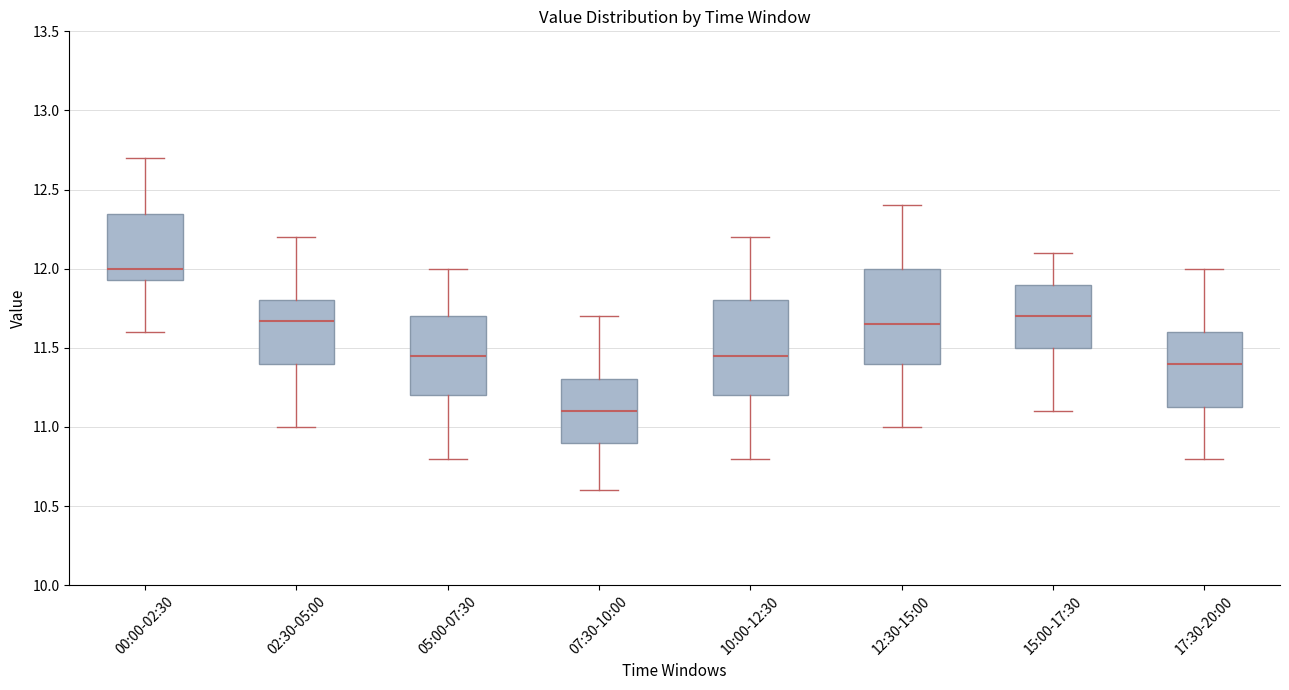

Reading left to right, read every box against the y-axis: the position of its median line, the range the box covers, and the ends of its whiskers. The values are not printed on the chart, so give them approximately, as read against the axis.

00:00-02:30: median 12.00, box 11.95 to 12.35, whiskers 11.60 to 12.70
02:30-05:00: median 11.65, box 11.40 to 11.80, whiskers 11.00 to 12.20
05:00-07:30: median 11.45, box 11.20 to 11.70, whiskers 10.80 to 12.00
07:30-10:00: median 11.10, box 10.90 to 11.30, whiskers 10.60 to 11.70
10:00-12:30: median 11.45, box 11.20 to 11.80, whiskers 10.80 to 12.20
12:30-15:00: median 11.65, box 11.40 to 12.00, whiskers 11.00 to 12.40
15:00-17:30: median 11.70, box 11.50 to 11.90, whiskers 11.10 to 12.10
17:30-20:00: median 11.40, box 11.15 to 11.60, whiskers 10.80 to 12.00